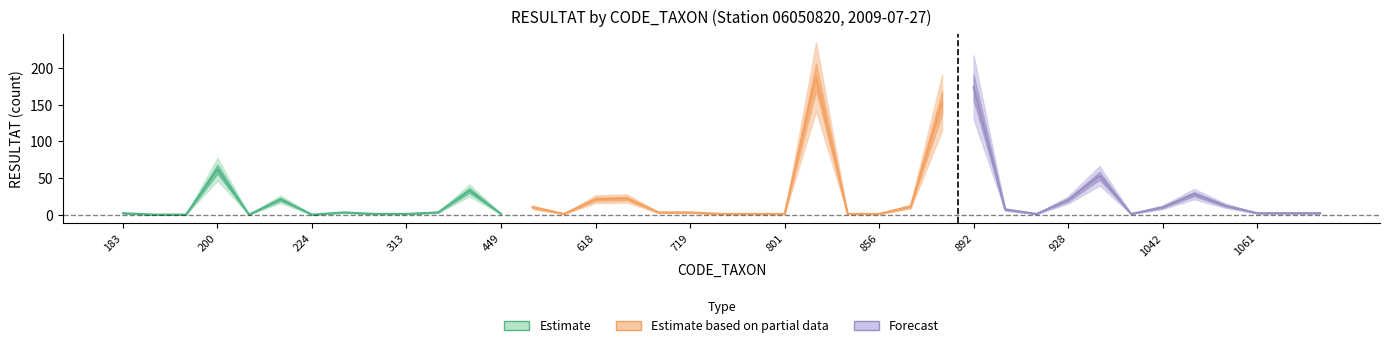

In mean_resultat, how many points are lower than both neighbors (excluding endpoints)?

5